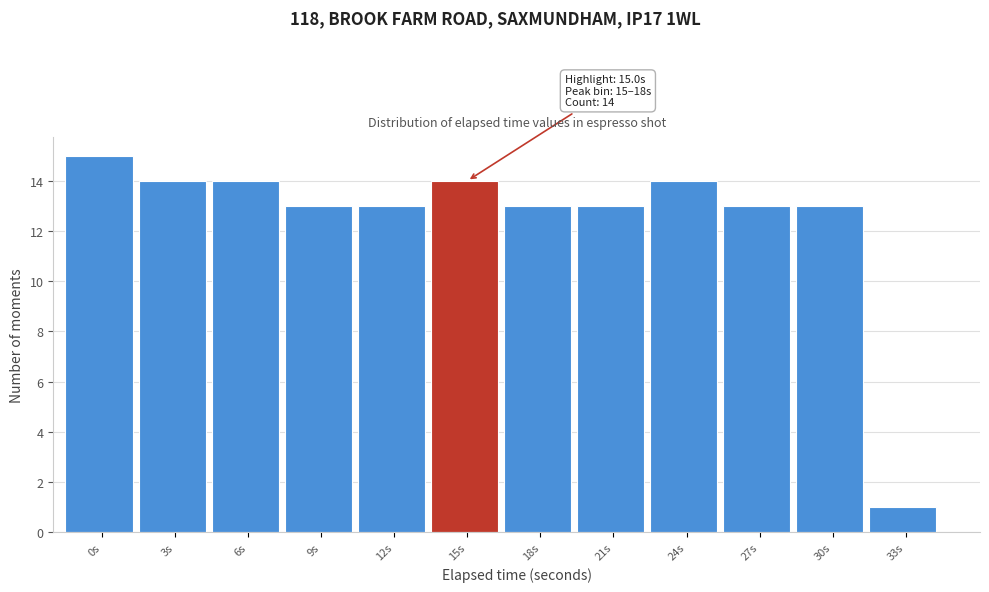

Reading right to left, extract all data points from this chart.

1	13	13	14	13	13	14	13	13	14	14	15